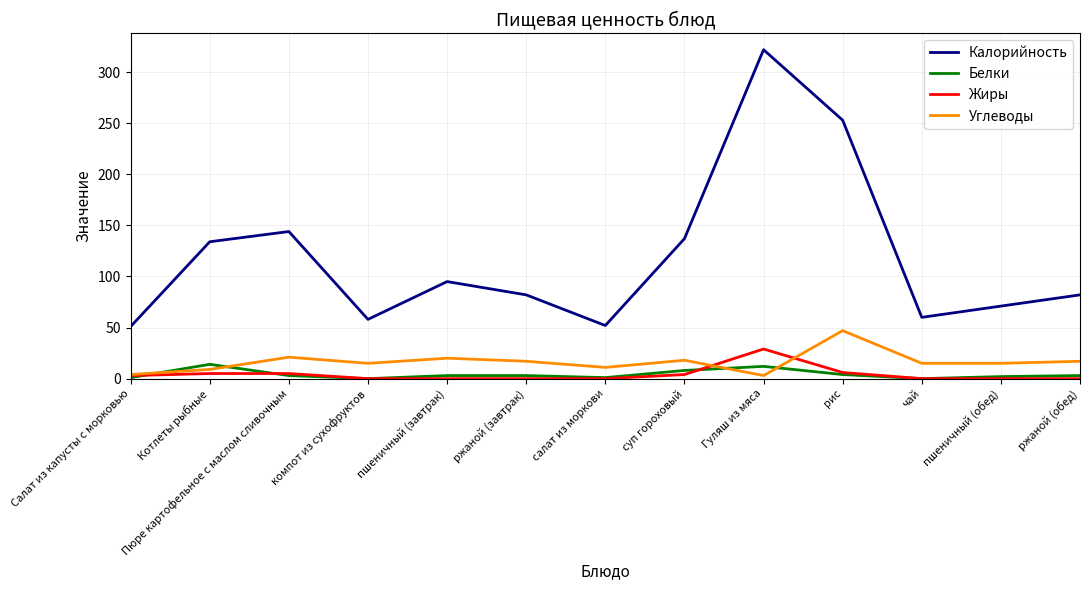

Which category has the highest value across all series?

Гуляш из мяса